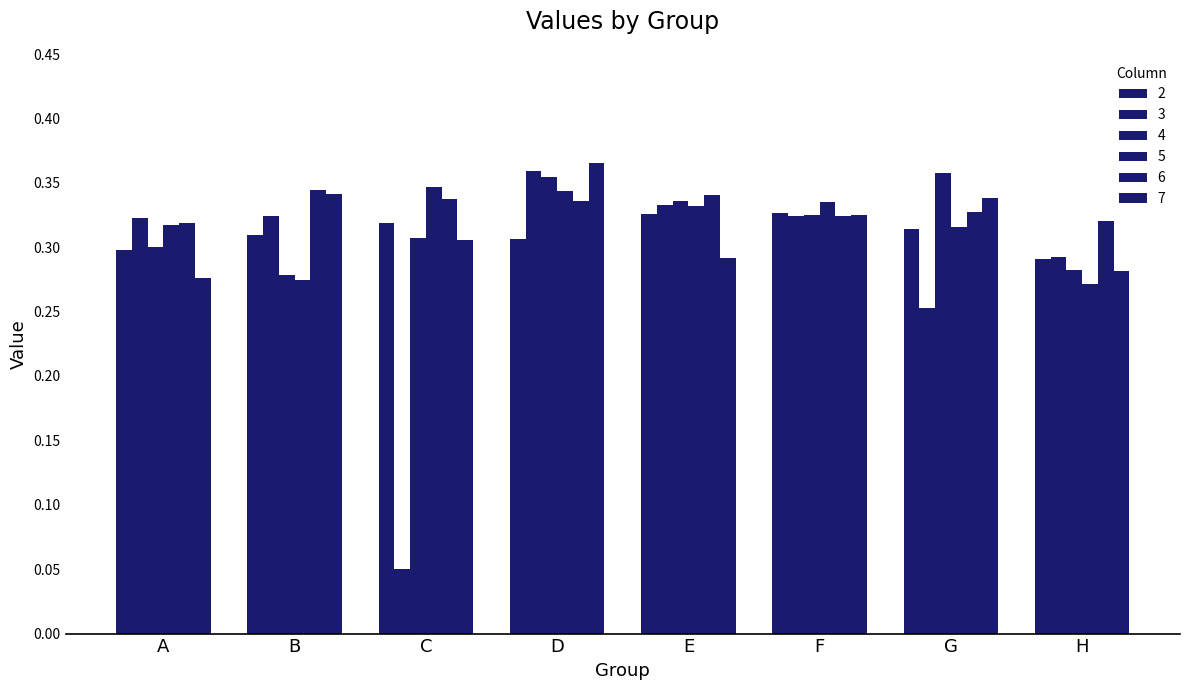

At which category is the sum across all series the highest?

D